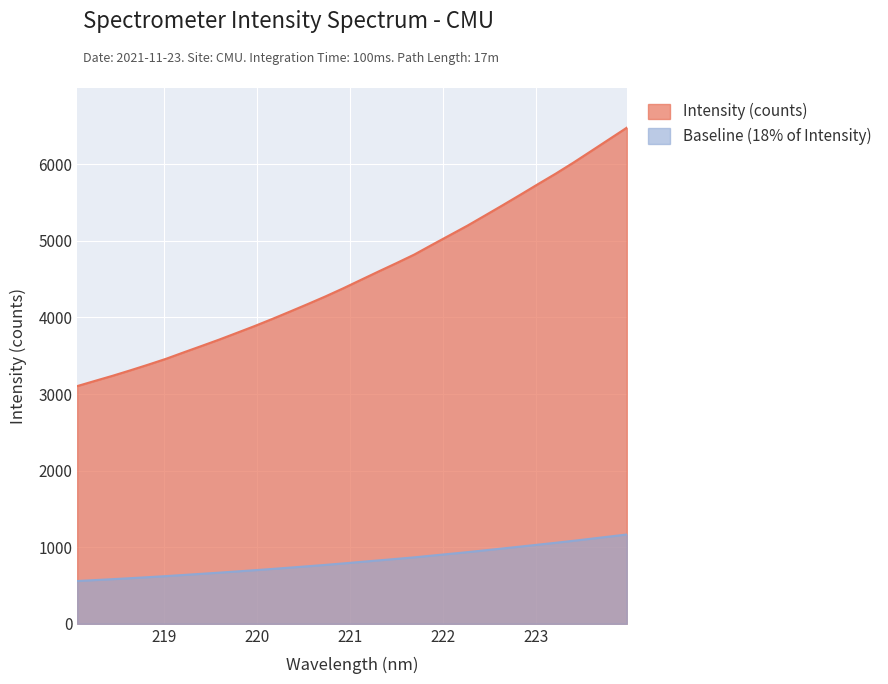

Which label corresponds to the smallest value in the chart?

218.0596